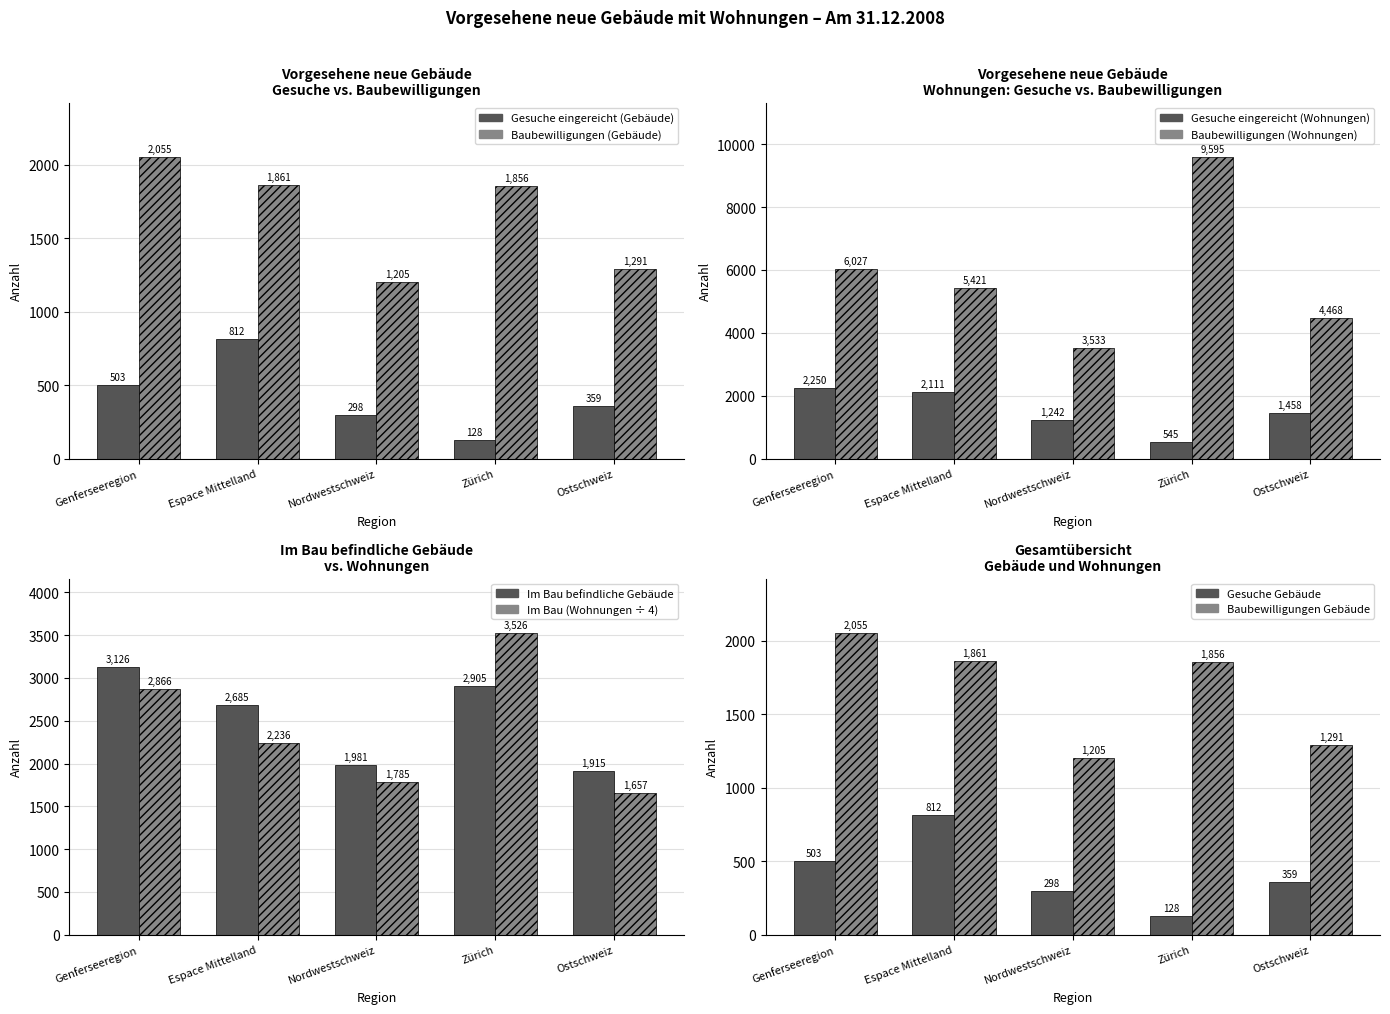

How many data points does each series have?

5